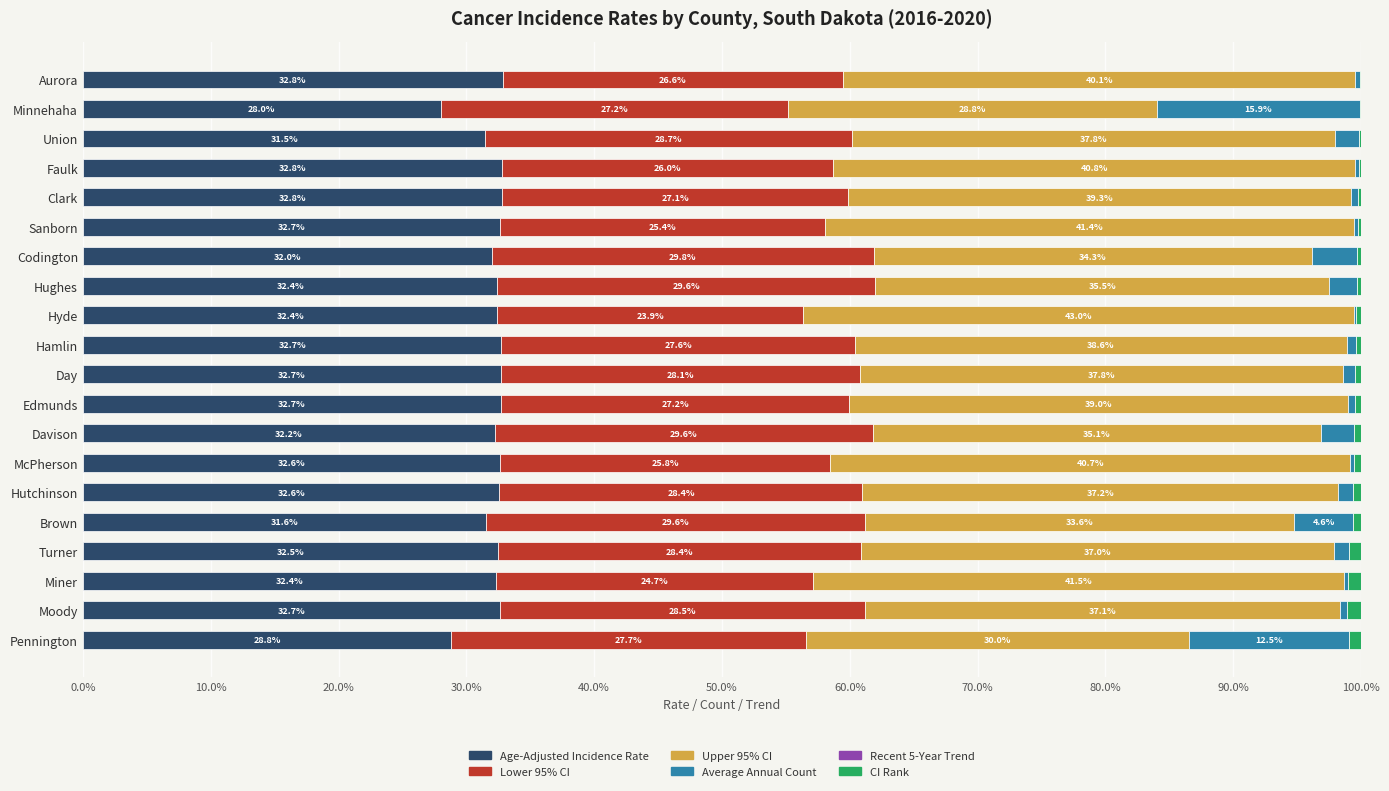

What is the highest value of the Age-Adjusted Incidence Rate series?

32.8